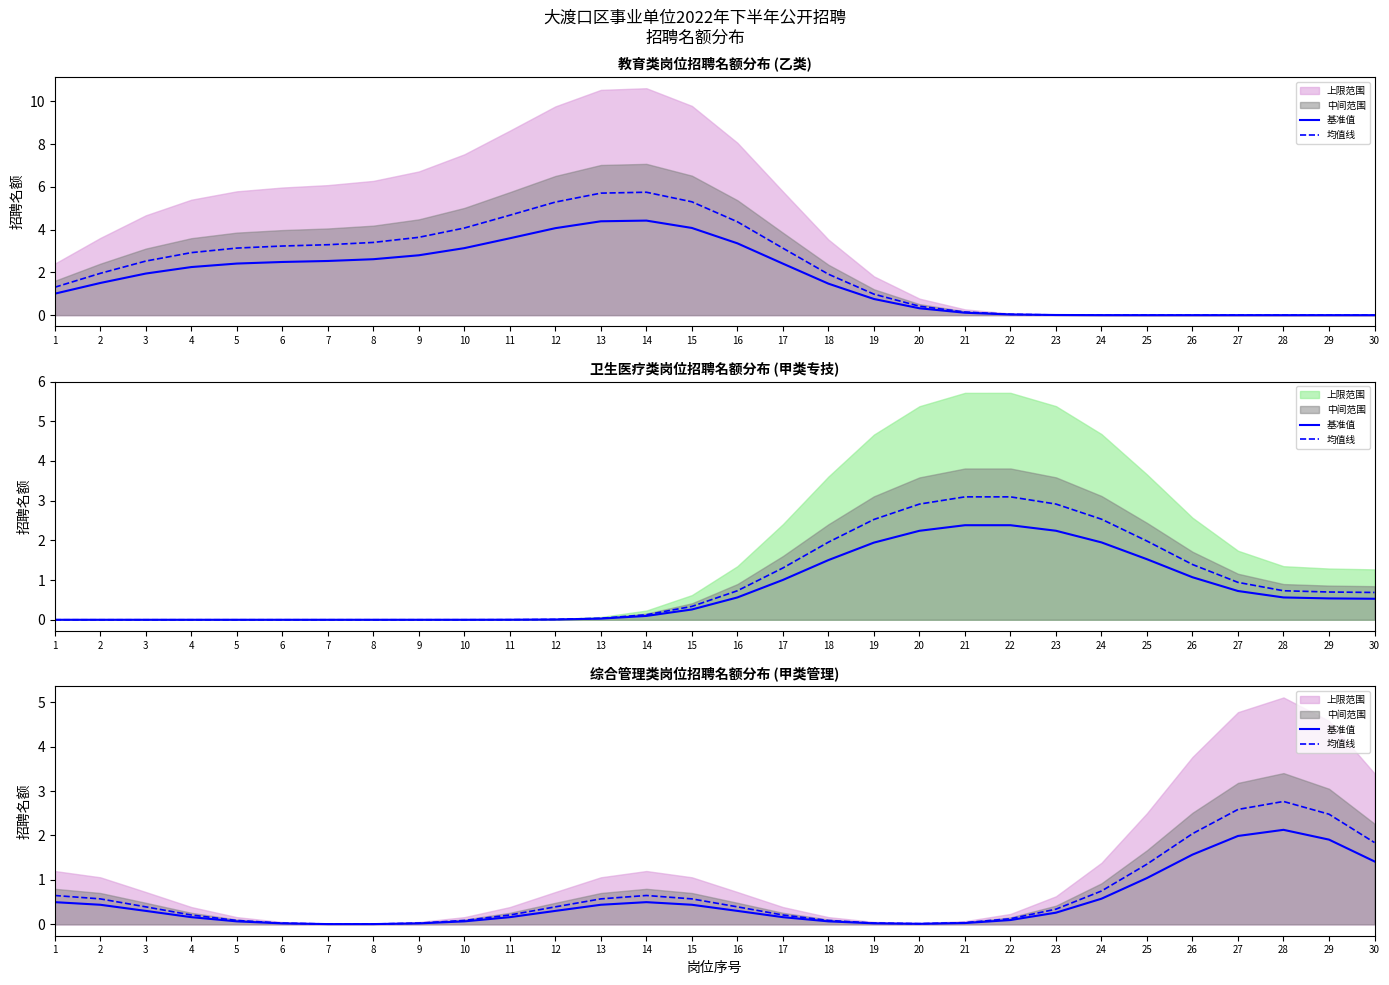

Which category has the lowest value in the 基准值 series?

7